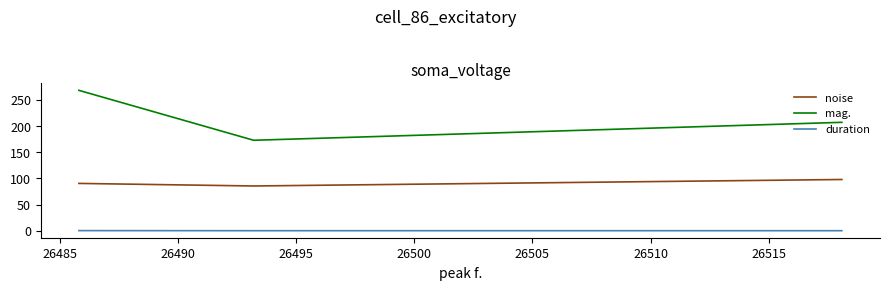

What is the value of the duration point at the 2nd from the left?

0.2